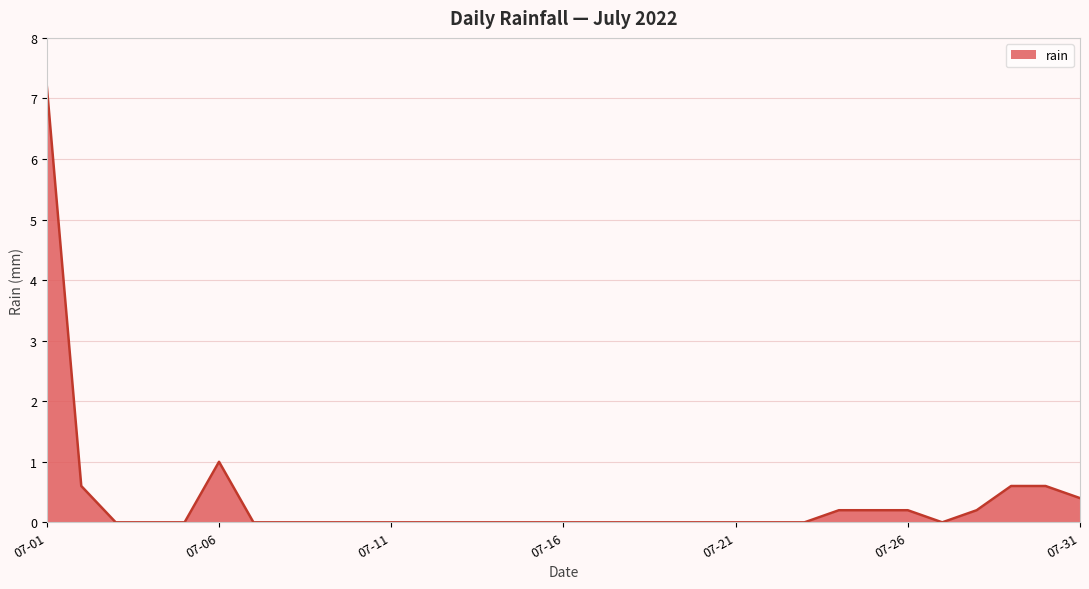

What is the maximum value shown in the chart?

7.2